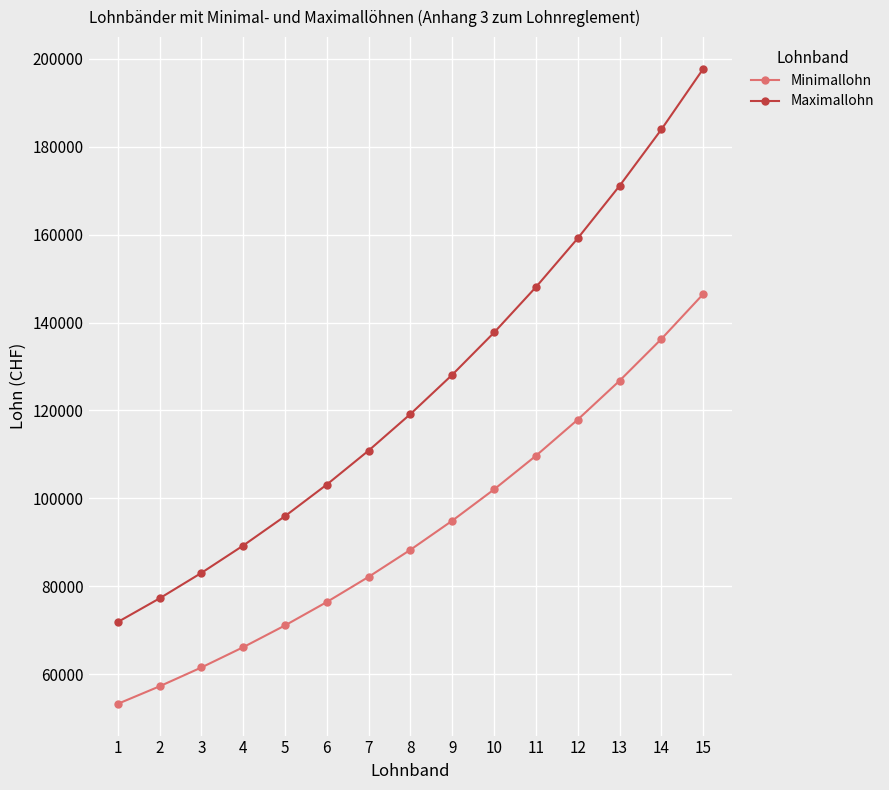

Does the chart display data point markers on the line(s)?

Yes